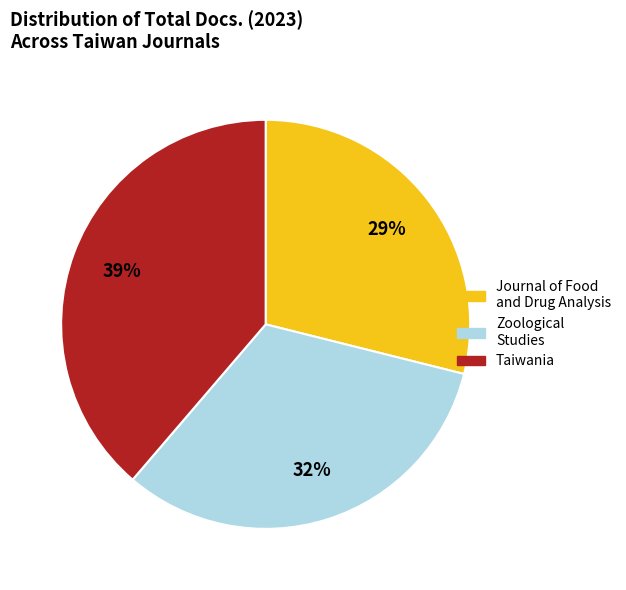

To the nearest percent, what portion does Journal of Food and Drug Analysis represent?

29%